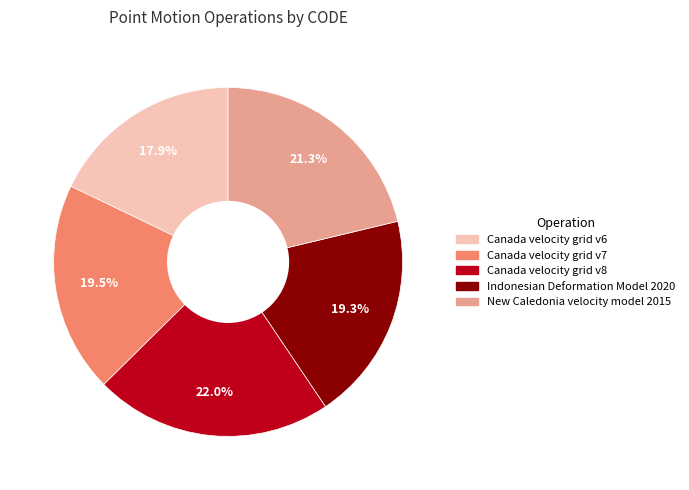

What percentage is the Indonesian Deformation Model 2020 slice, to the nearest percent?

19%